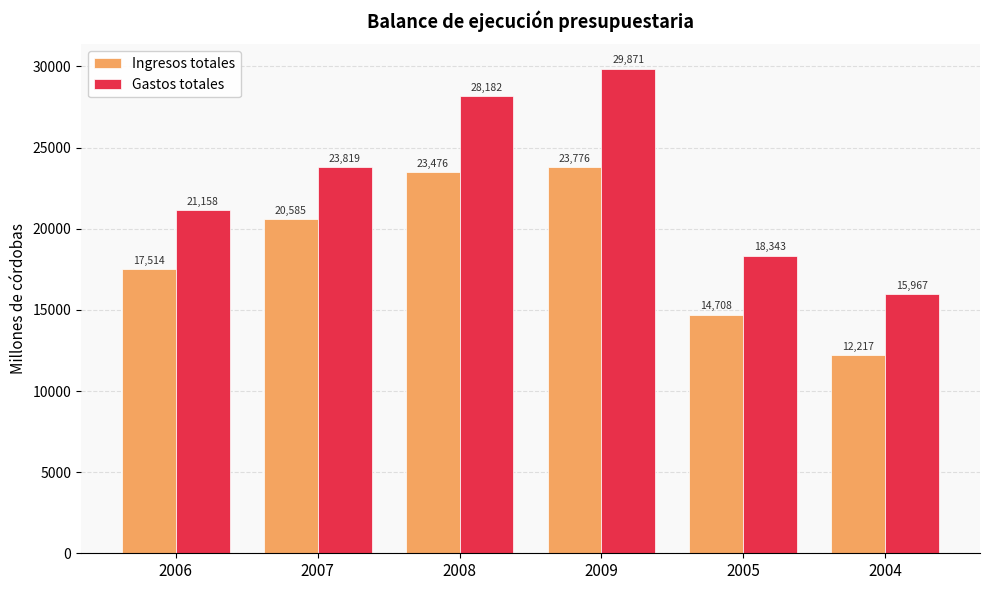

At which category is the sum across all series the highest?

2009